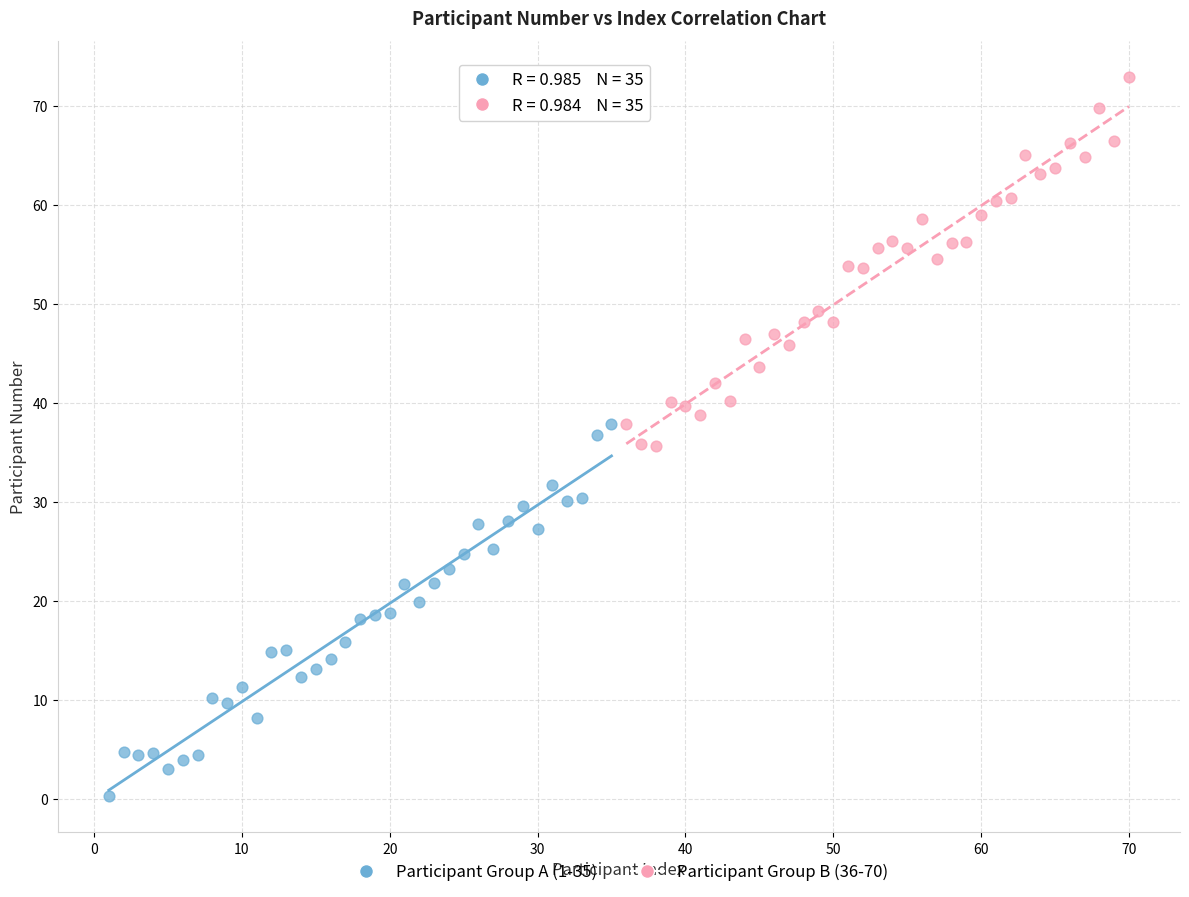

What are all the series names shown in the legend?

Participant Group A (1-35), Participant Group B (36-70)